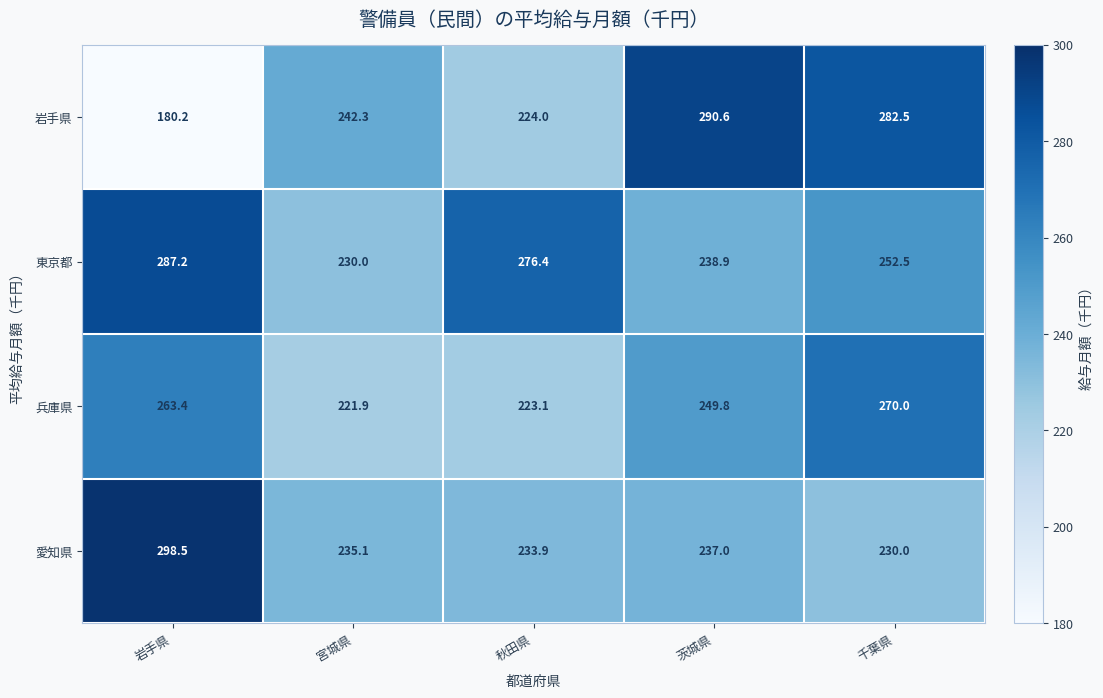

At how many categories does at least one series exceed 279?

3